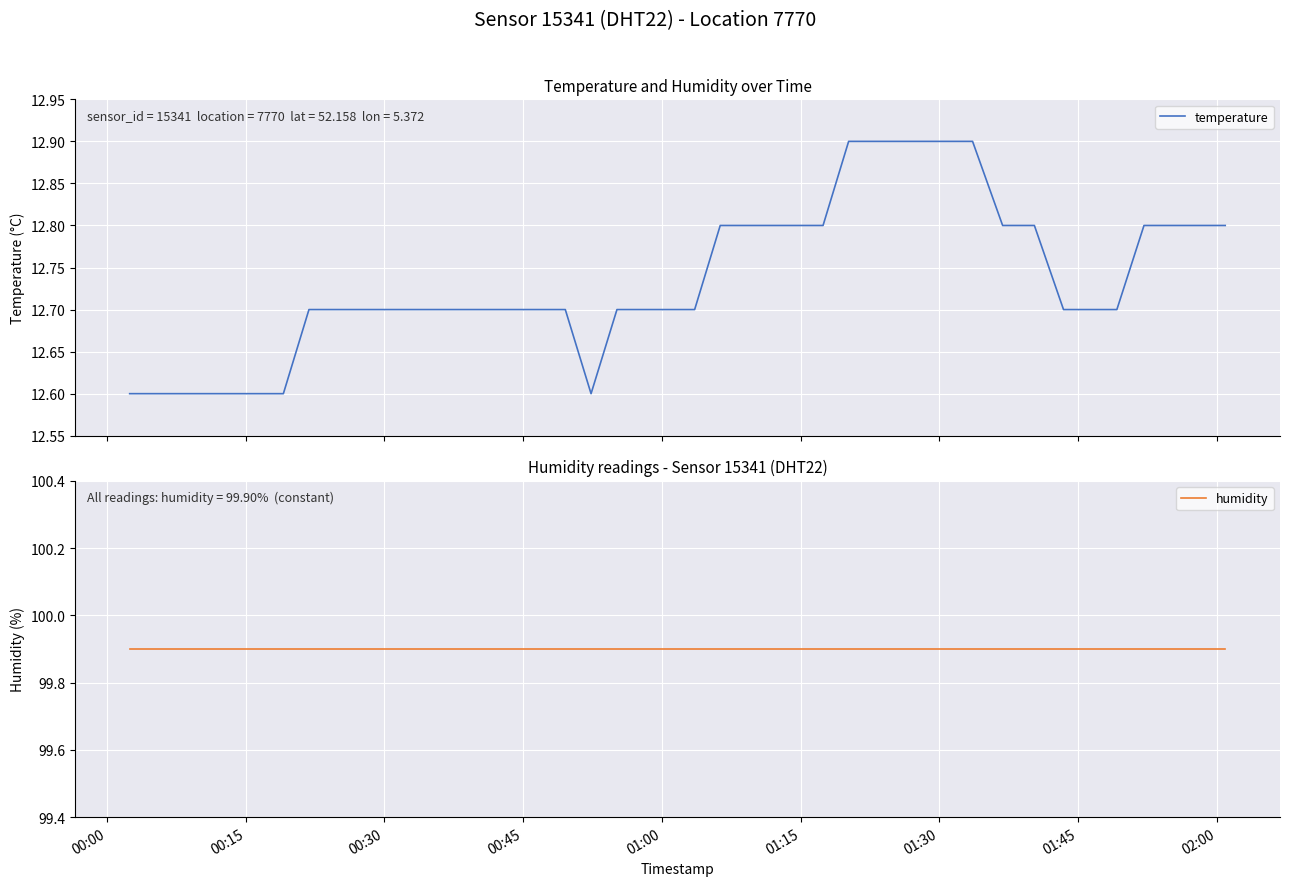

What is the lowest value of the temperature series?

12.6